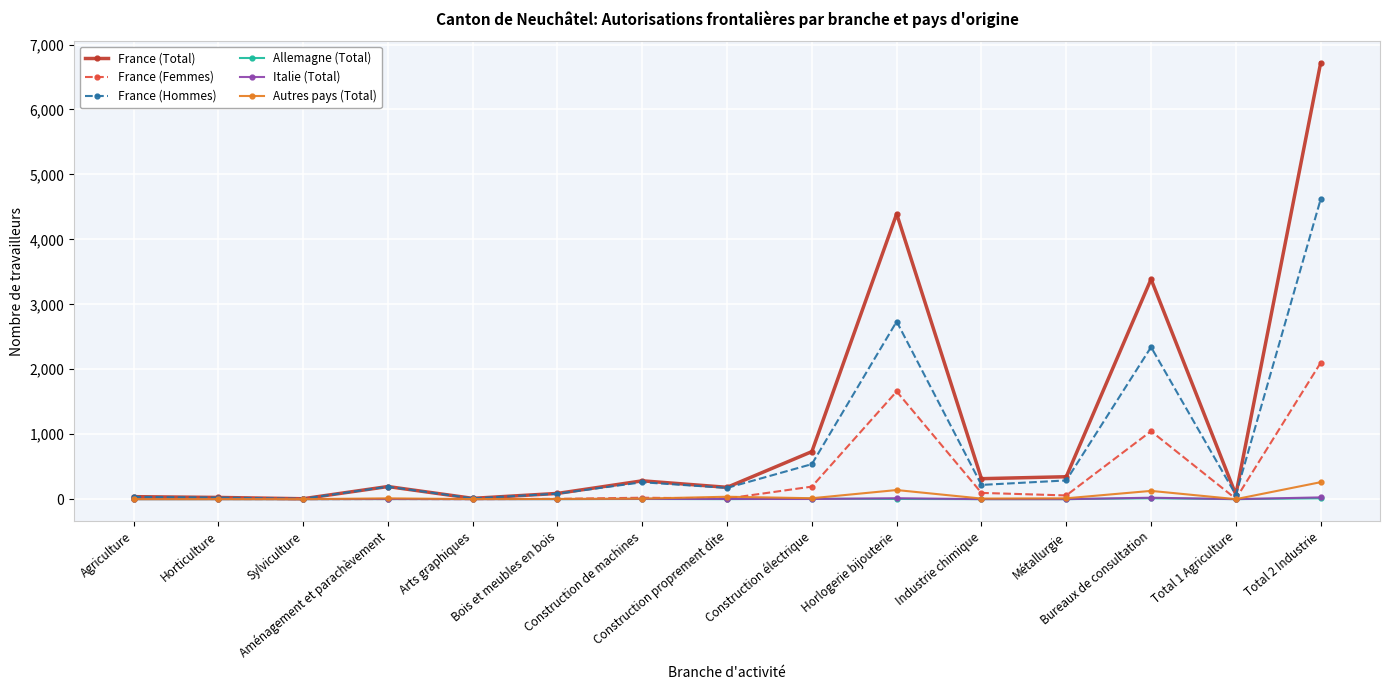

What is the greatest value displayed?

6716